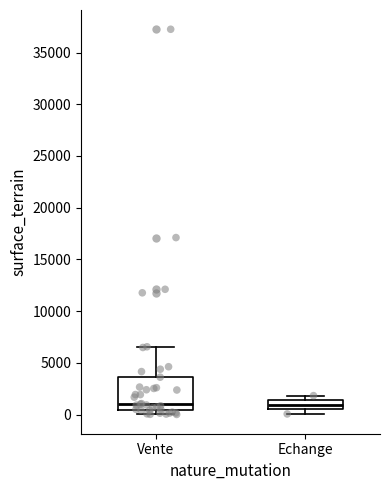

Comparing the boxes themselves (not the whiskers), which one is the tallest?

Vente